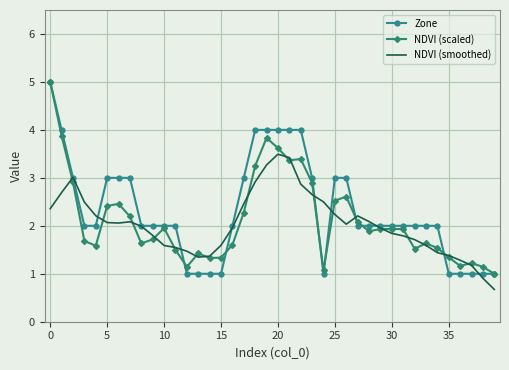

How many times do NDVI (scaled) and NDVI (smoothed) cross each other?

18